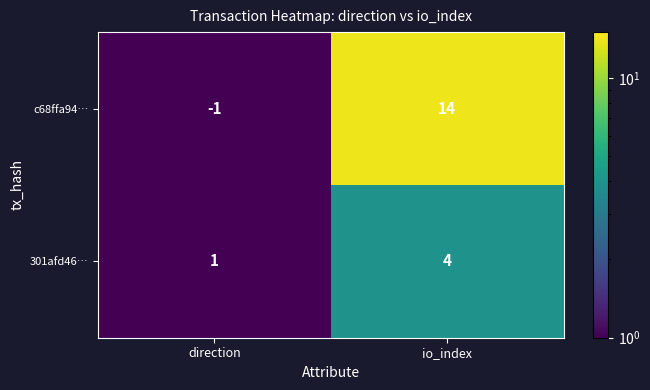

Where is c68ffa94… nearest to the value 6?

direction